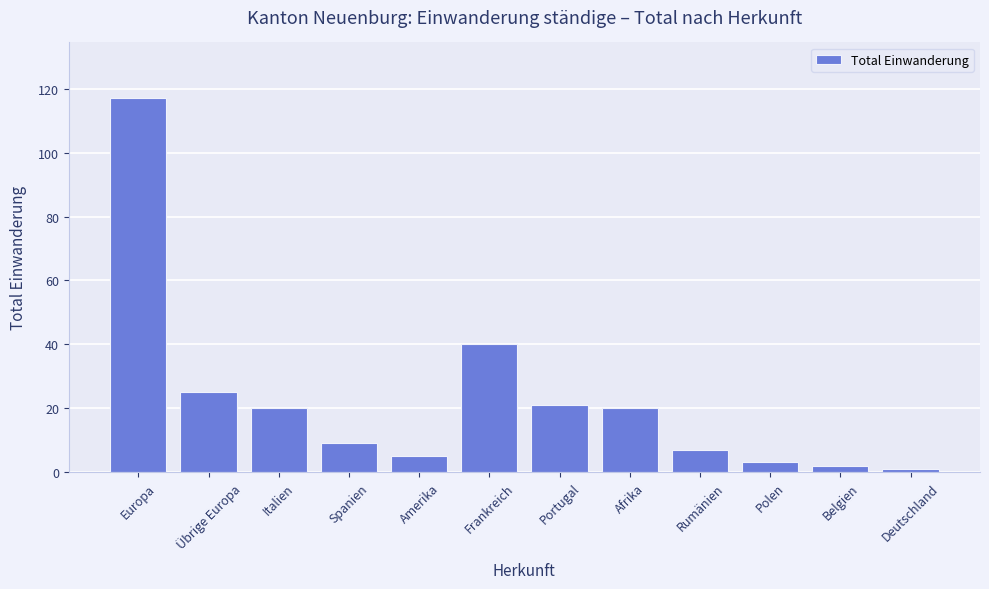

Reading left to right, what are all the values shown in this chart?

117	25	20	9	5	40	21	20	7	3	2	1